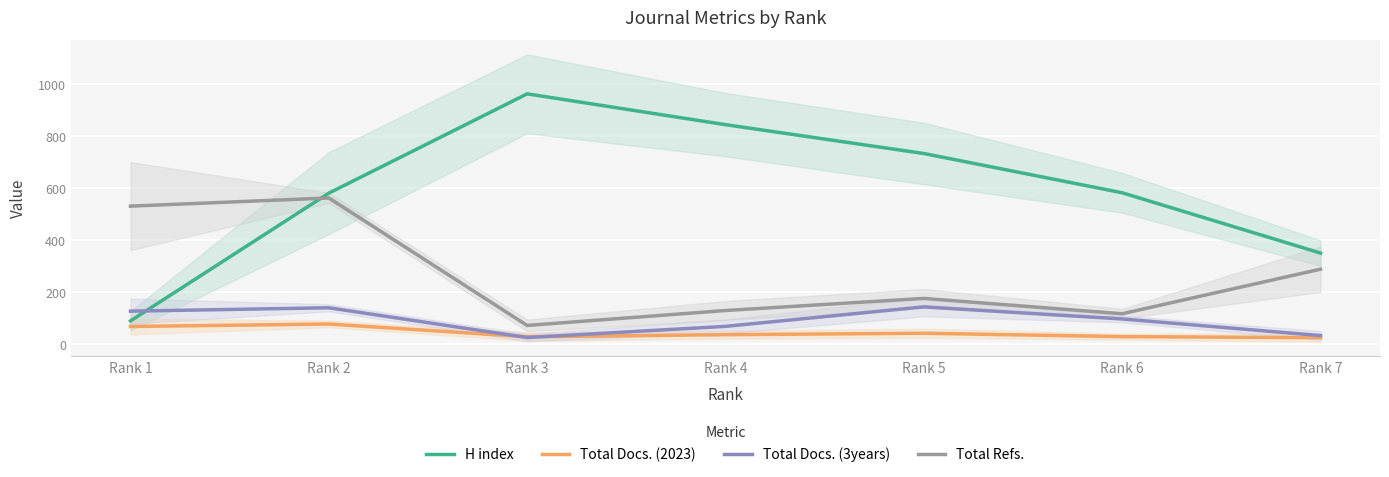

True or false: Total Docs. (2023) has a value of 71.5 at Rank 5.

False